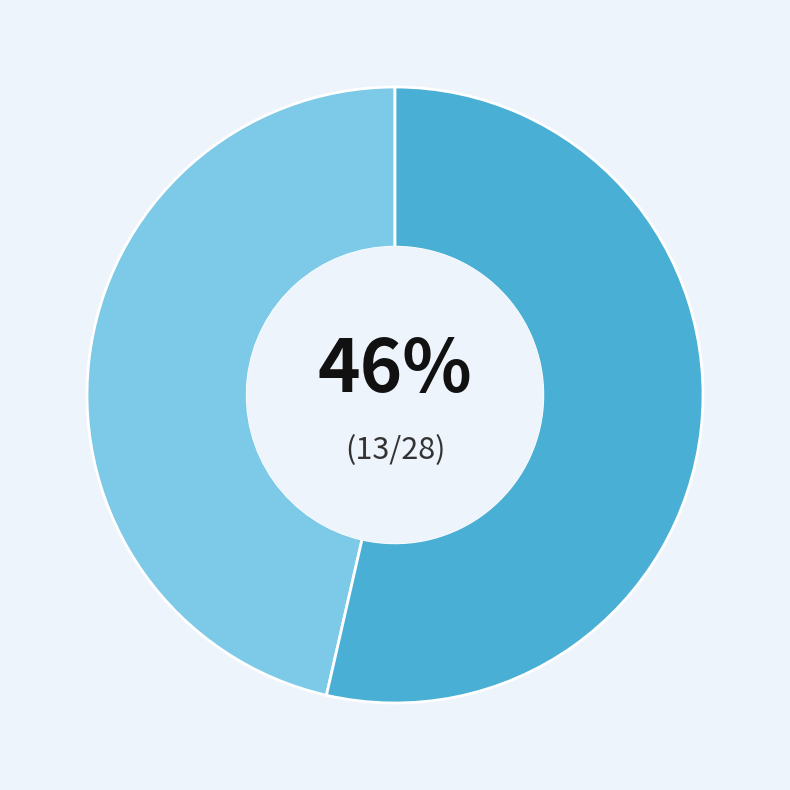

Count the number of slices in the pie.

2